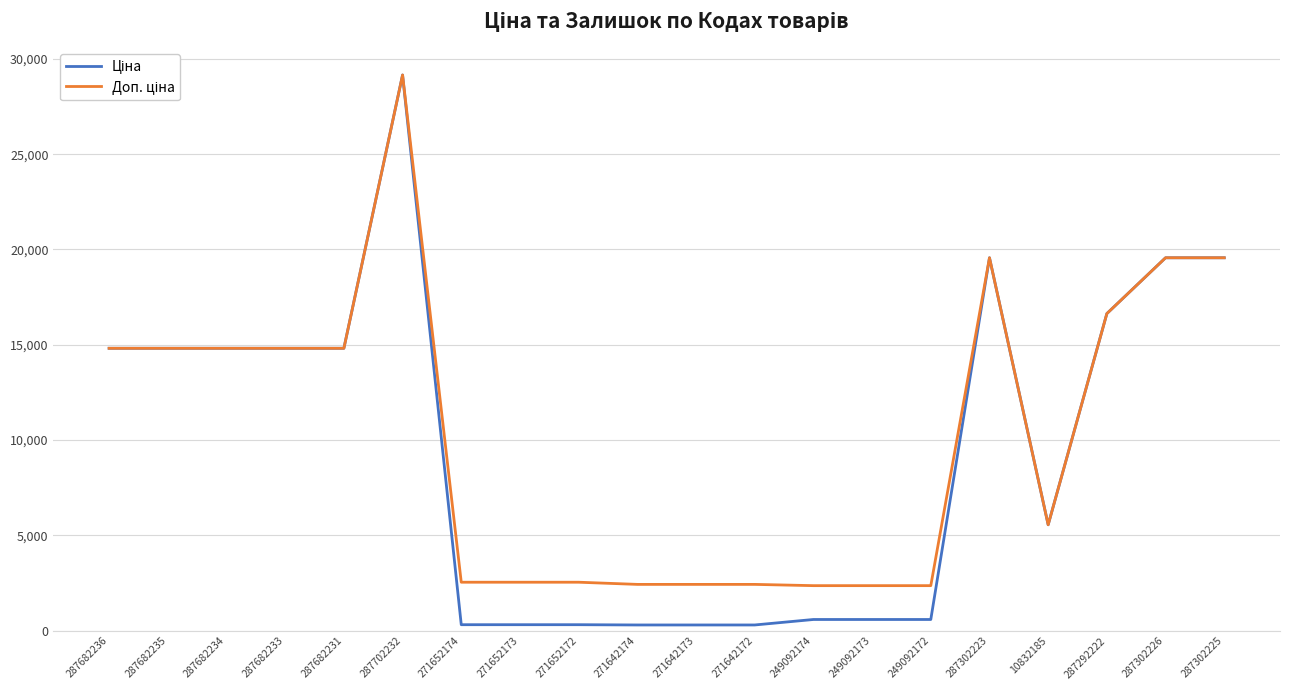

At which category is the sum across all series the highest?

287702232